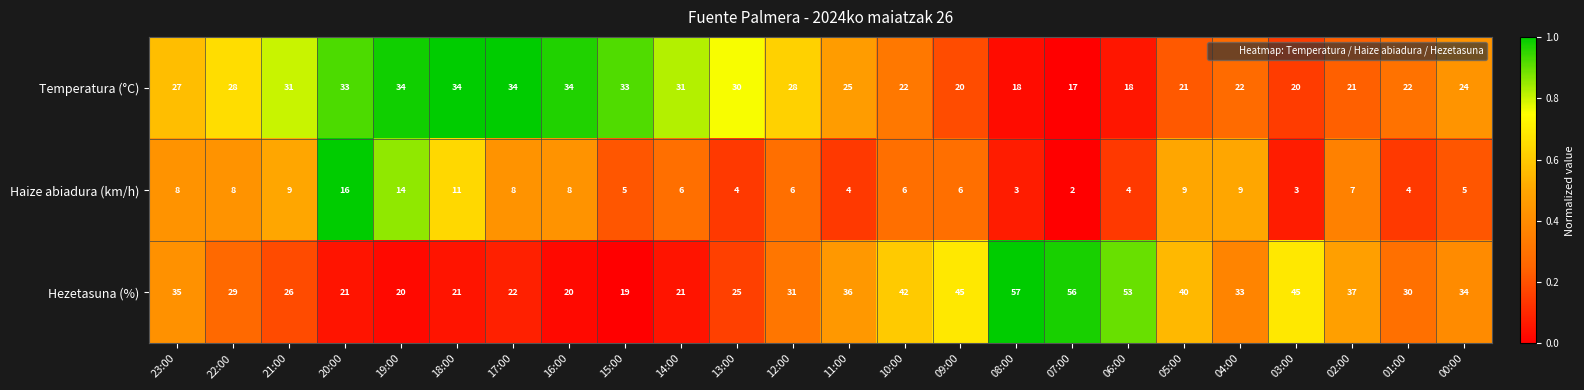

At 06:00, list the series in order from largest to smallest.

Hezetasuna (%), Temperatura (°C), Haize abiadura (km/h)